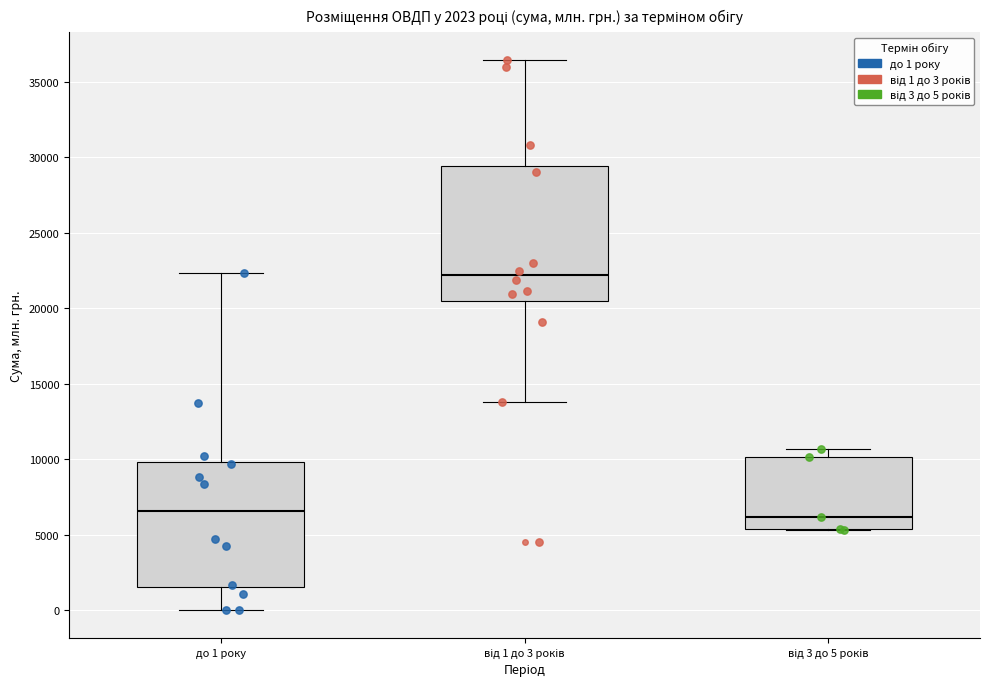

Comparing the boxes themselves (not the whiskers), which one is the tallest?

від 1 до 3 років